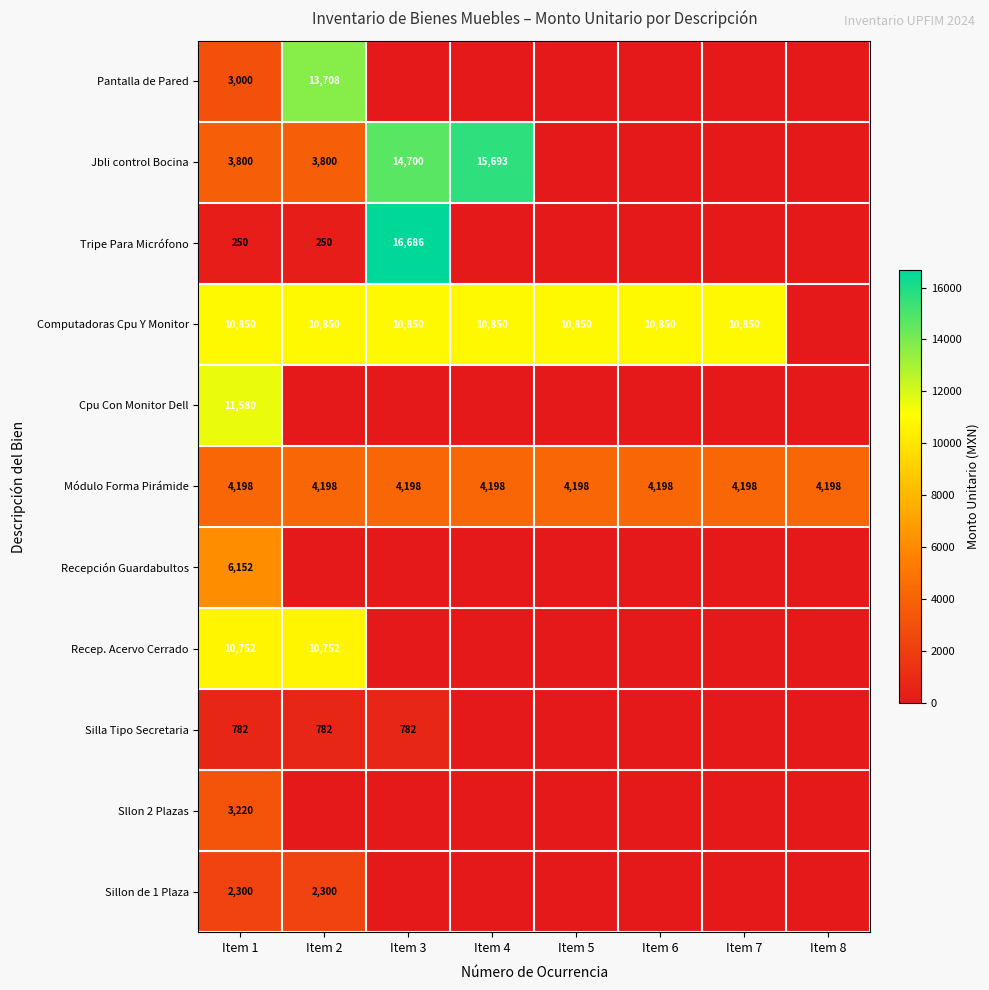

At Item 1, list the series in order from largest to smallest.

Cpu Con Monitor Dell, Computadoras Cpu Y Monitor, Recep. Acervo Cerrado, Recepción Guardabultos, Módulo Forma Pirámide, Jbli control Bocina, Sllon 2 Plazas, Pantalla de Pared, Sillon de 1 Plaza, Silla Tipo Secretaria, Tripe Para Micrófono